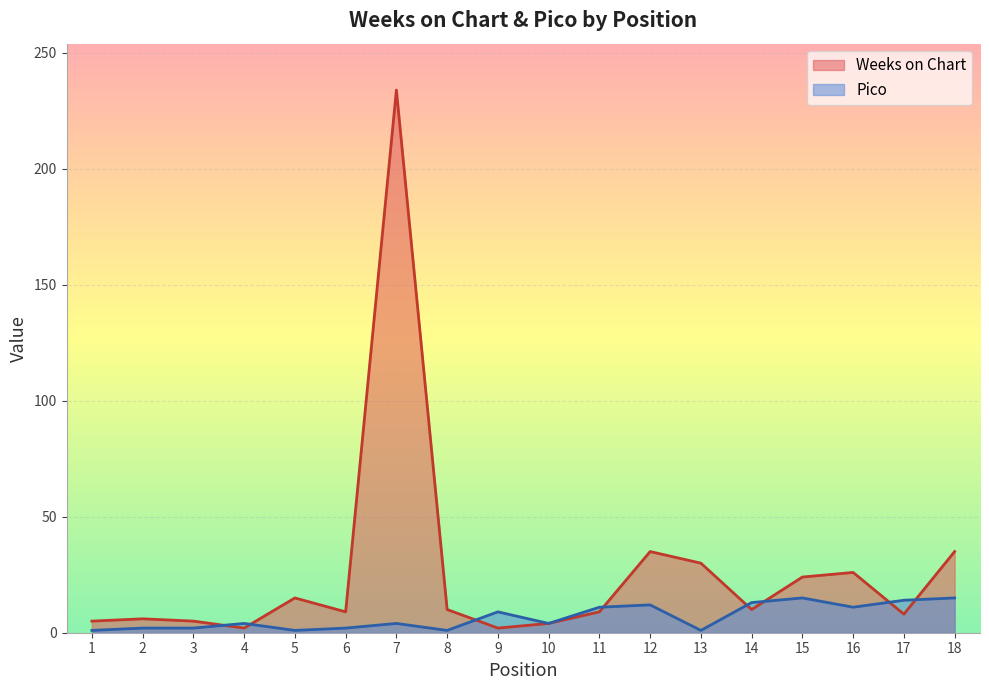

True or false: Weeks on Chart and Pico cross at least once.

True